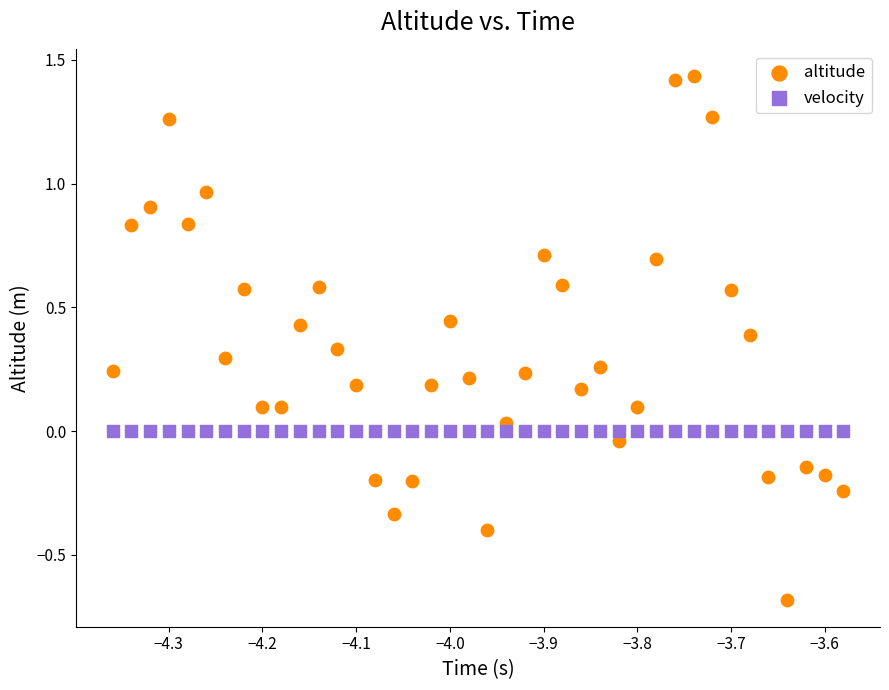

Which series contains the lowest Y value?

altitude